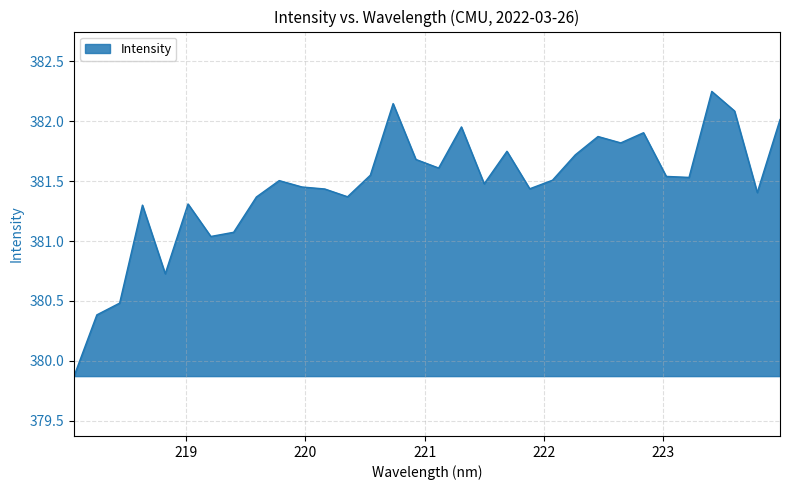

What is the smallest value displayed?

379.9